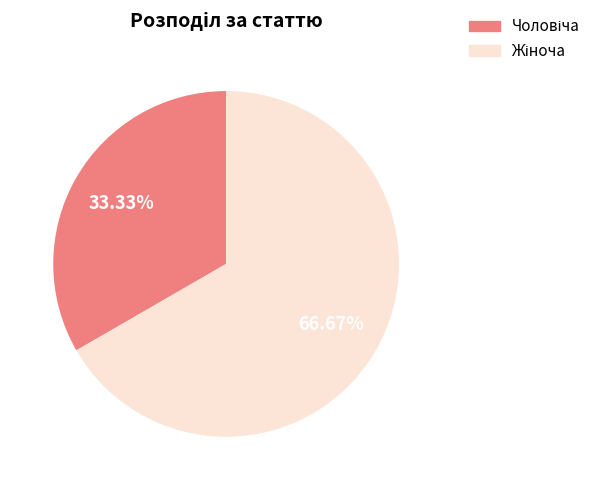

To the nearest percent, what is the average slice percentage?

50%